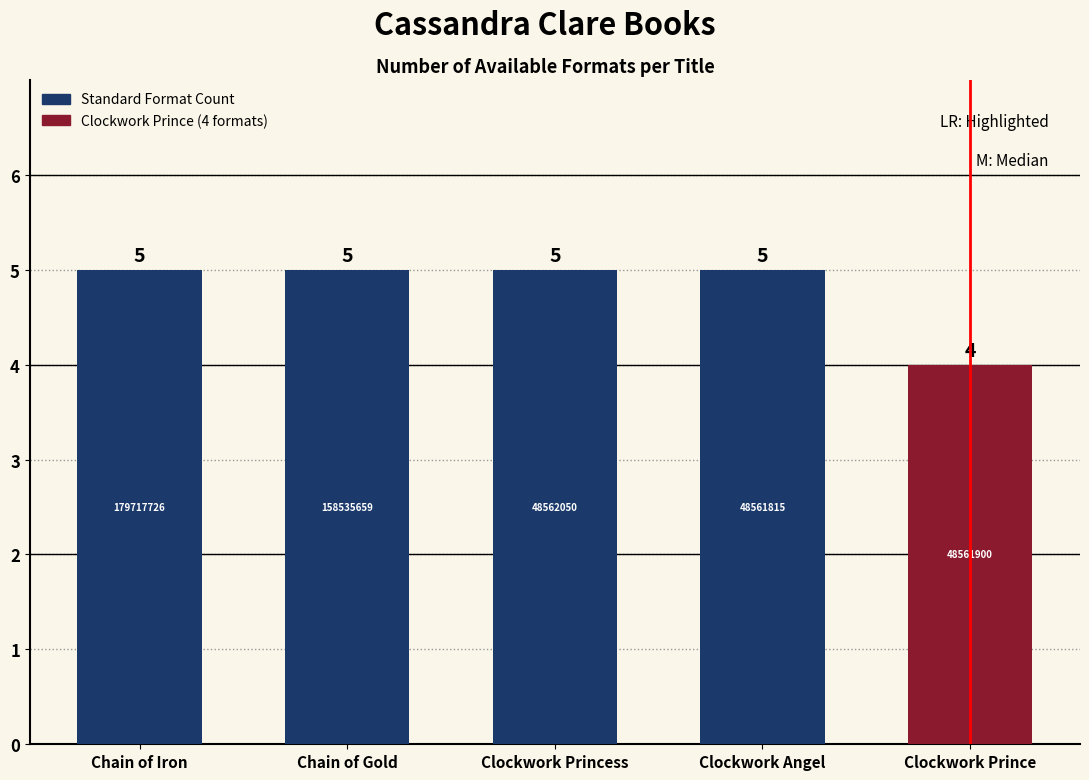

What is the value of the 1st bar from the left?

5